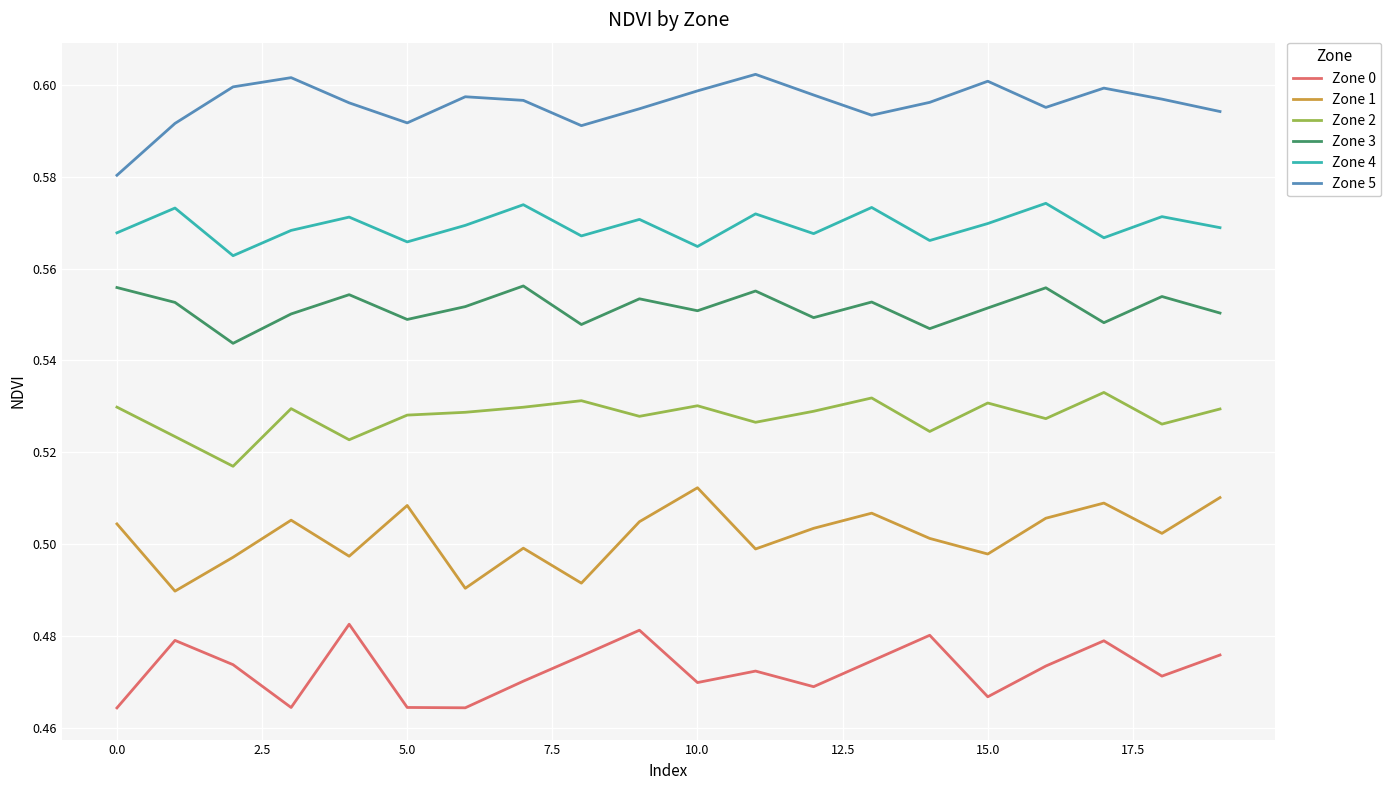

Rank the series by their maximum value, from highest to lowest.

Zone 5, Zone 4, Zone 3, Zone 2, Zone 1, Zone 0